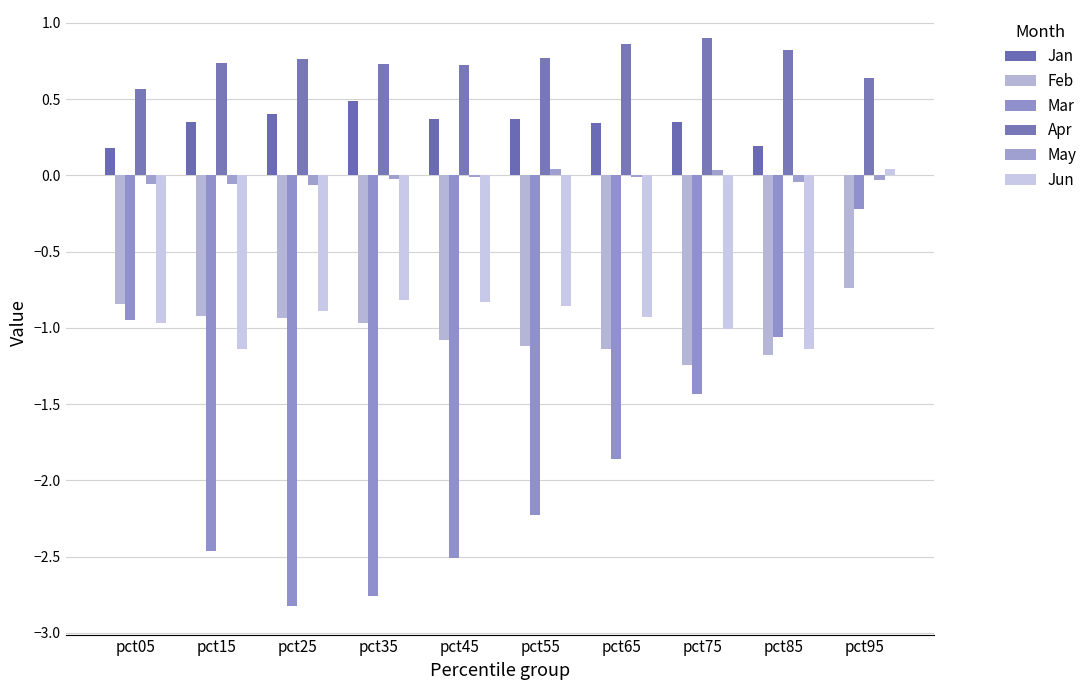

True or false: Jan has a value of 0.2 at pct55.

False